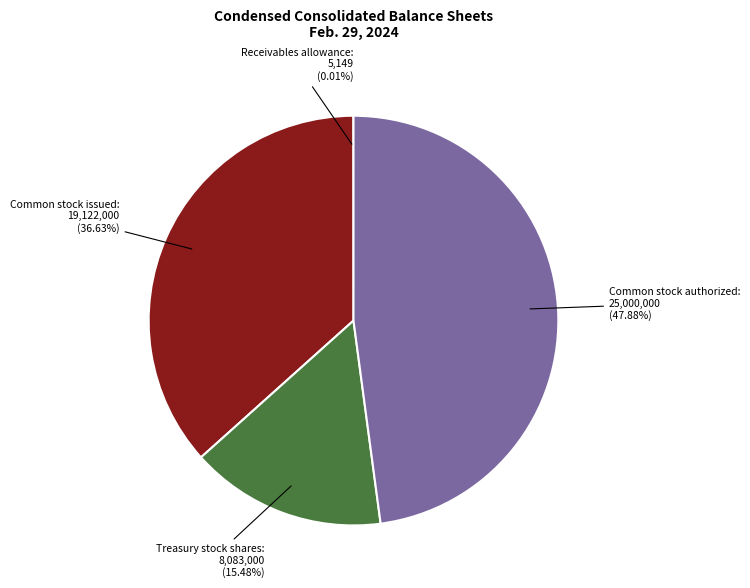

Does any single category account for the majority?

No